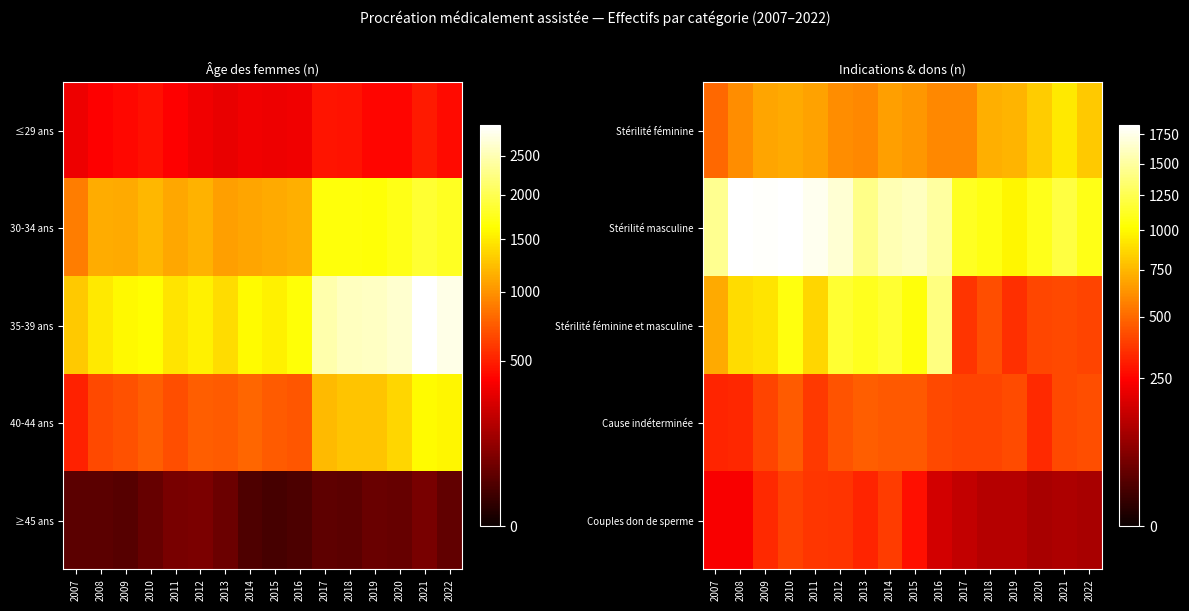

Count the number of categories in the chart.

16